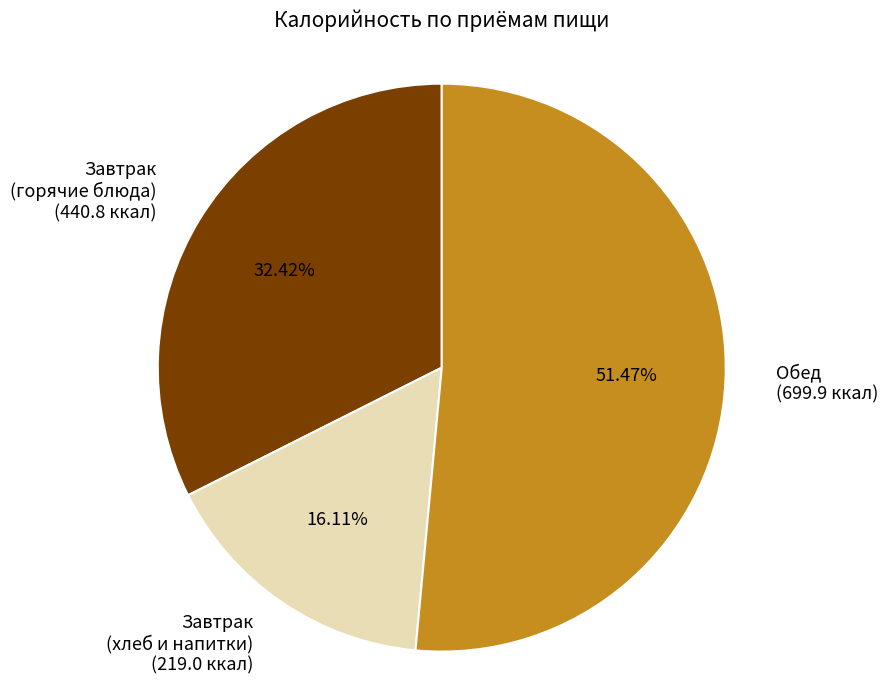

Is the sum of Обед and Завтрак (горячие блюда) greater than half?

Yes